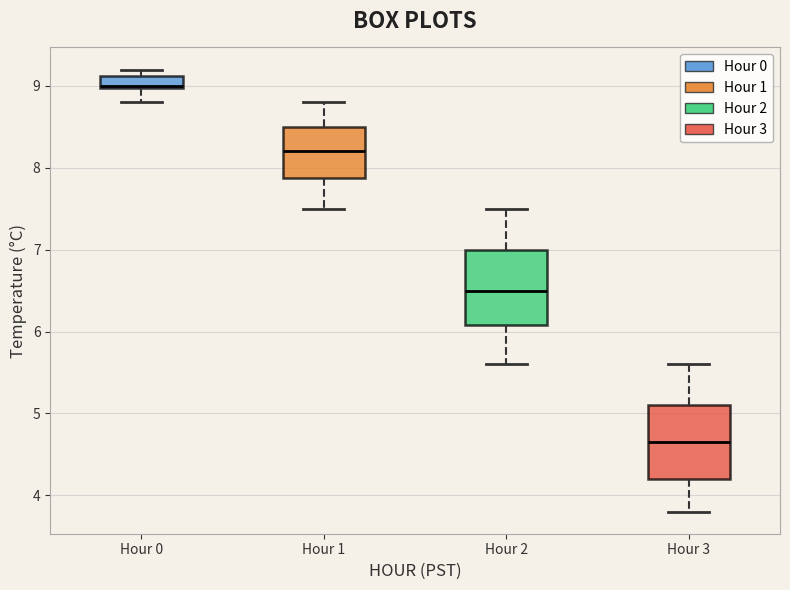

Which box has the highest median line?

Hour 0